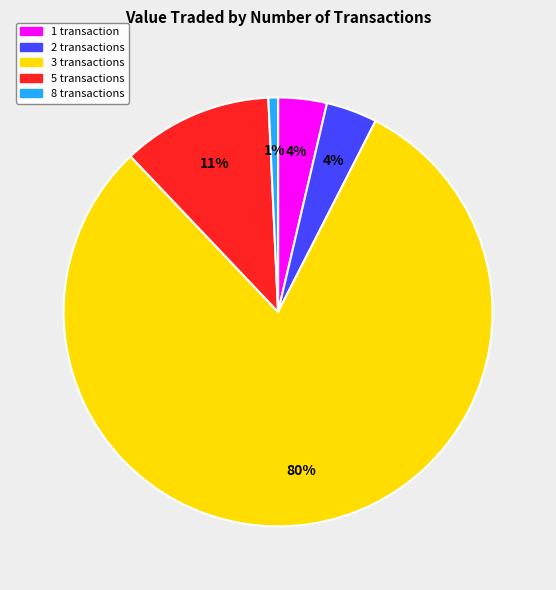

What is the largest slice in the pie chart?

3 transactions